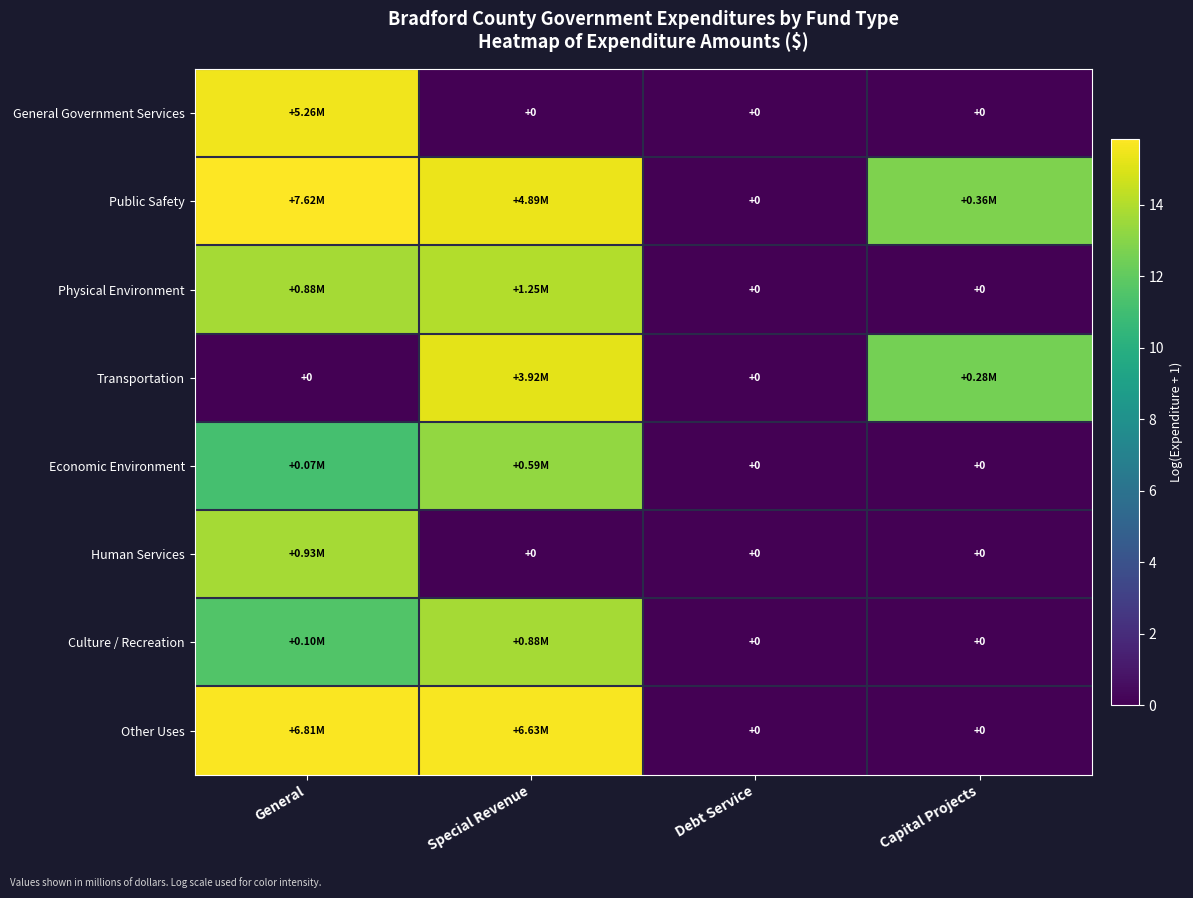

Is the value of General Government Services at Capital Projects greater than the value of Transportation at General?

No